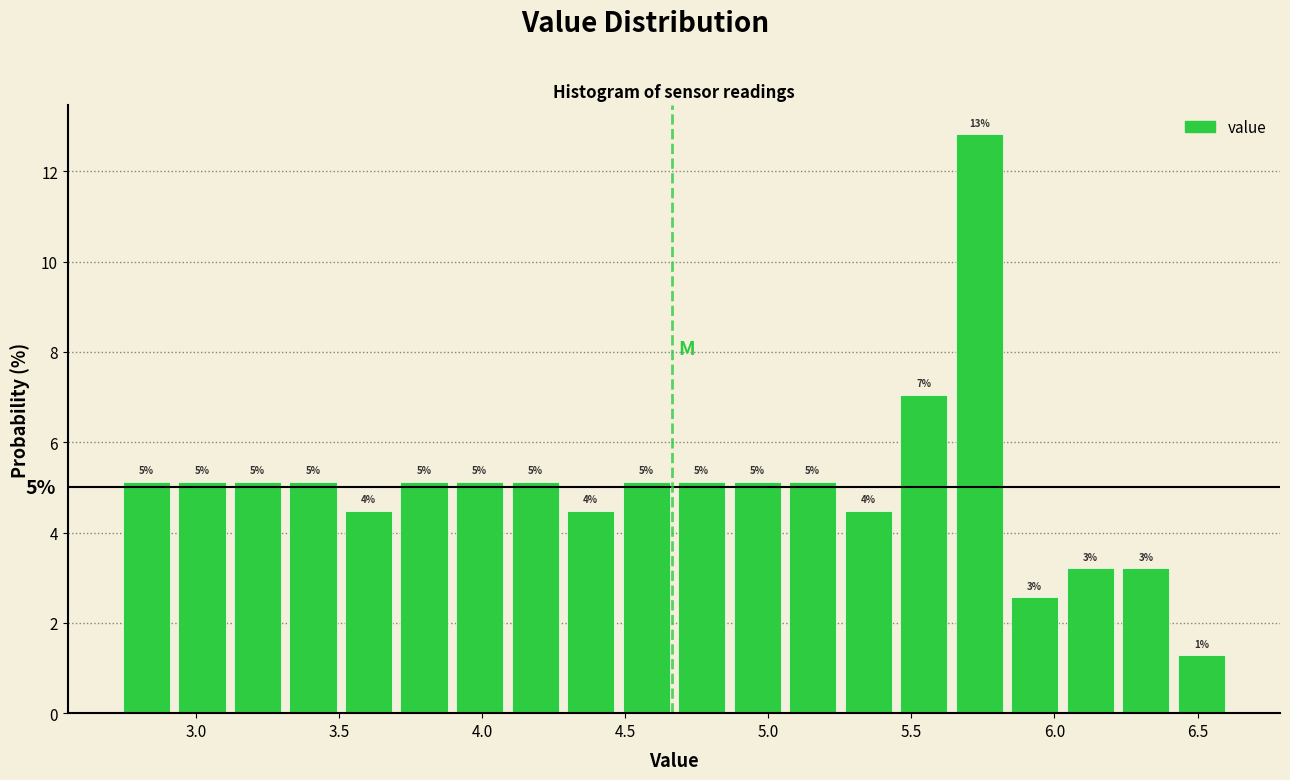

Read against the x-axis, roughly where is the centre of the tallest bar?

5.75